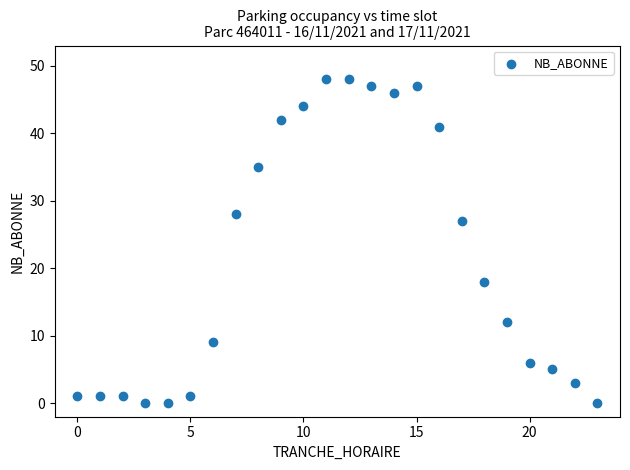

What is the range of X values (max minus min)?

23